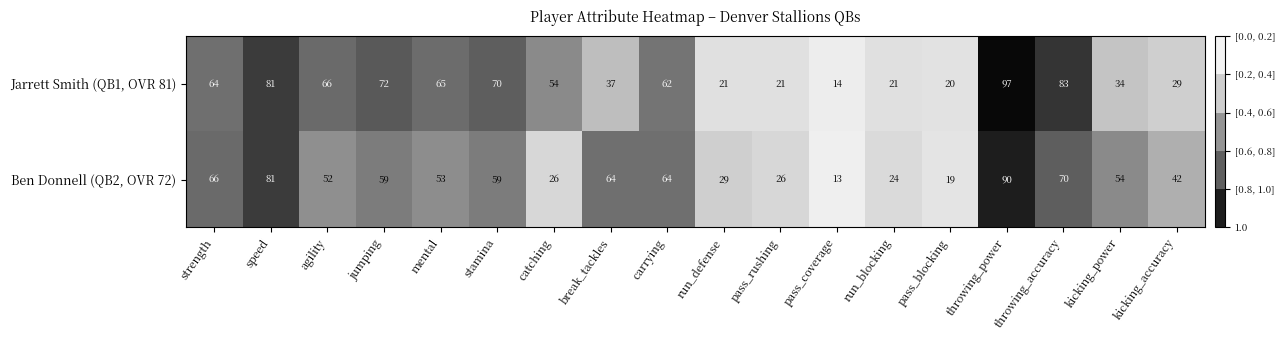

At which category is the sum across all series the highest?

throwing_power